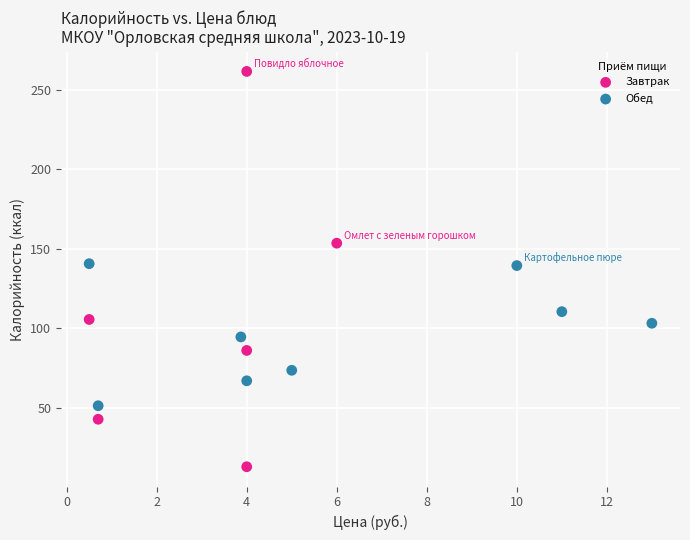

Which series reaches the maximum Y coordinate?

Завтрак